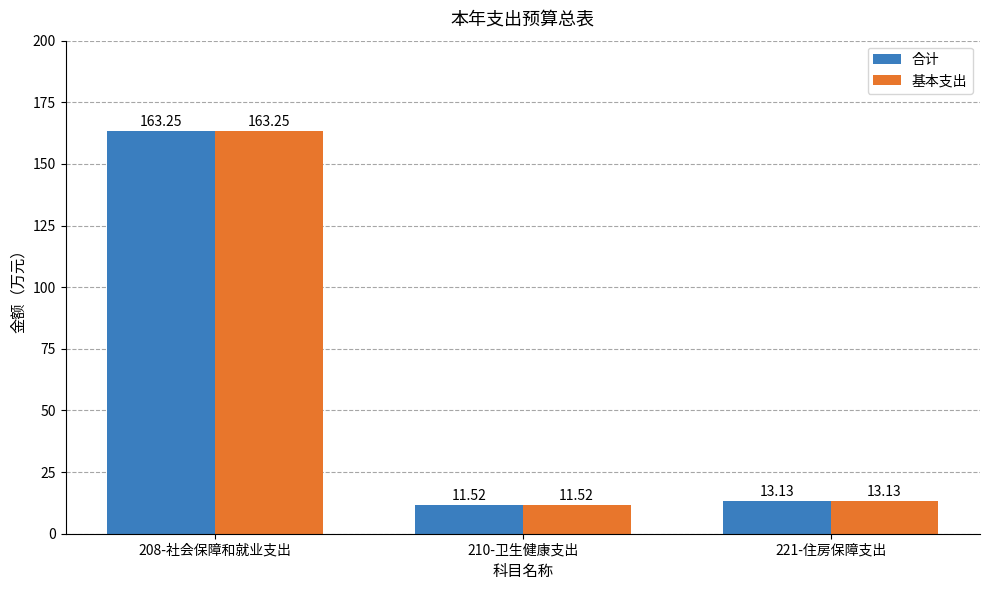

Is the value of 合计 at 210-卫生健康支出 greater than the value of 基本支出 at 208-社会保障和就业支出?

No